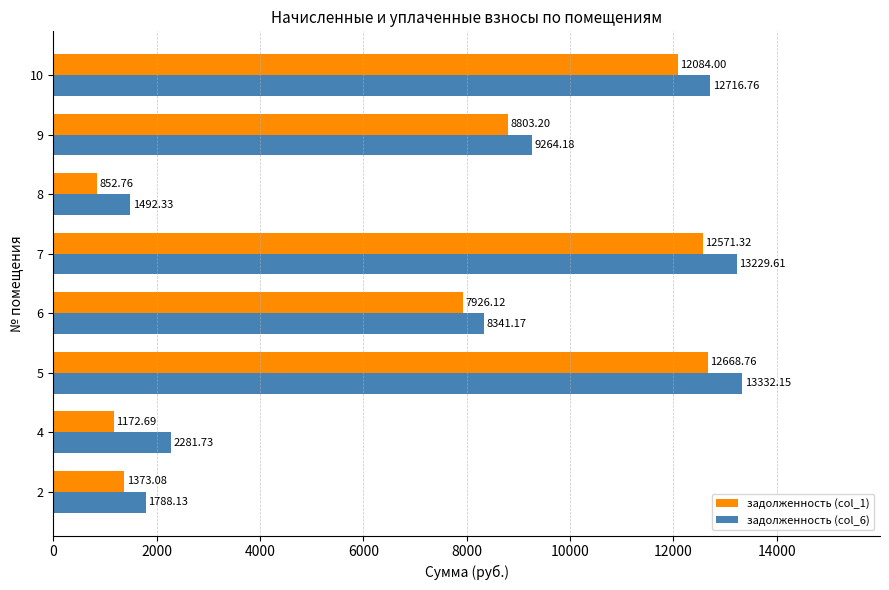

How many values in the задолженность (col_1) series exceed 8803?

4